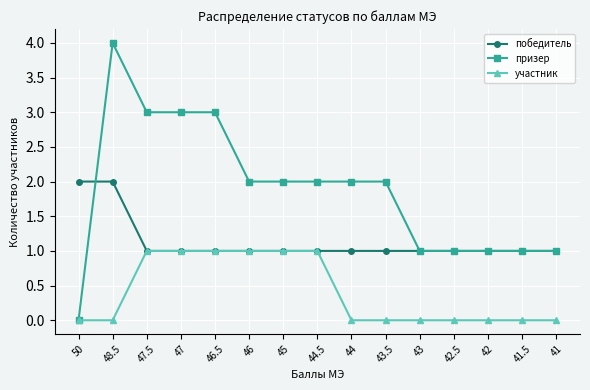

The участник series shows 0 at 43.5. True or false?

True